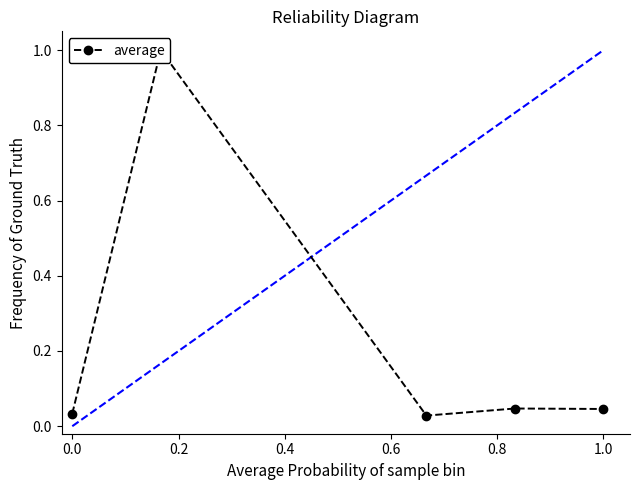

What is the sum of all values?

1.2